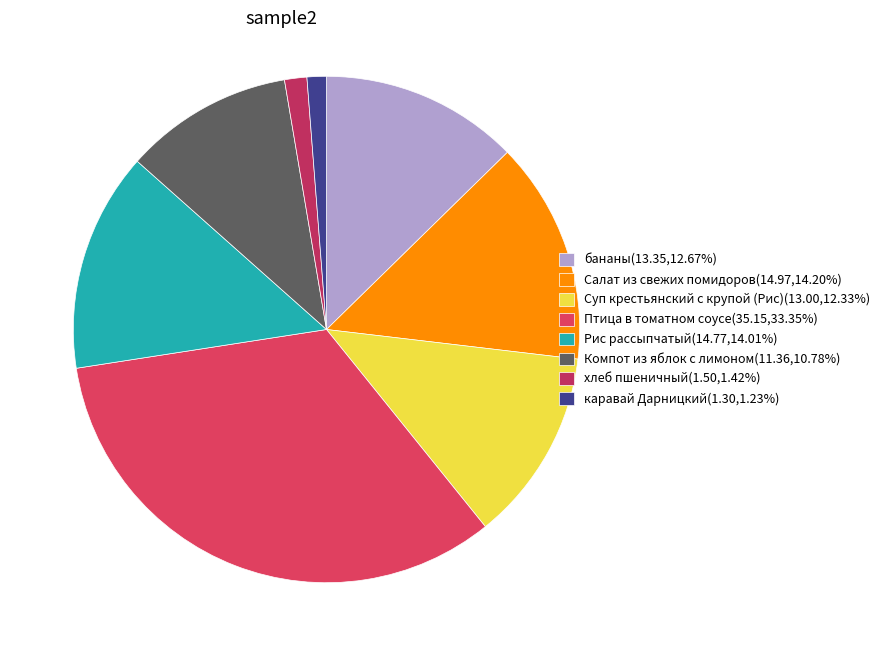

How many slices are in this pie chart?

8